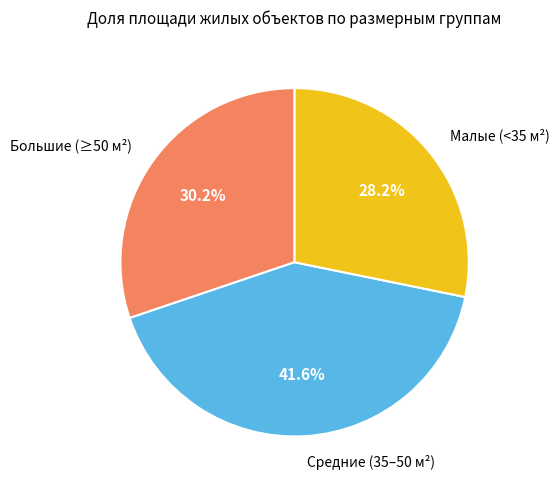

Does any single category account for the majority?

No